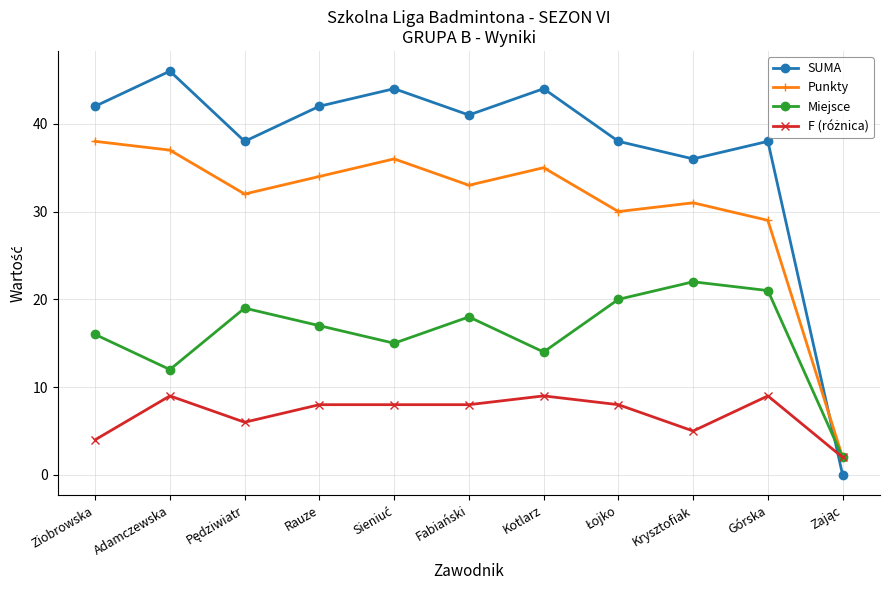

What is the spread (max minus min) of values at Górska?

29